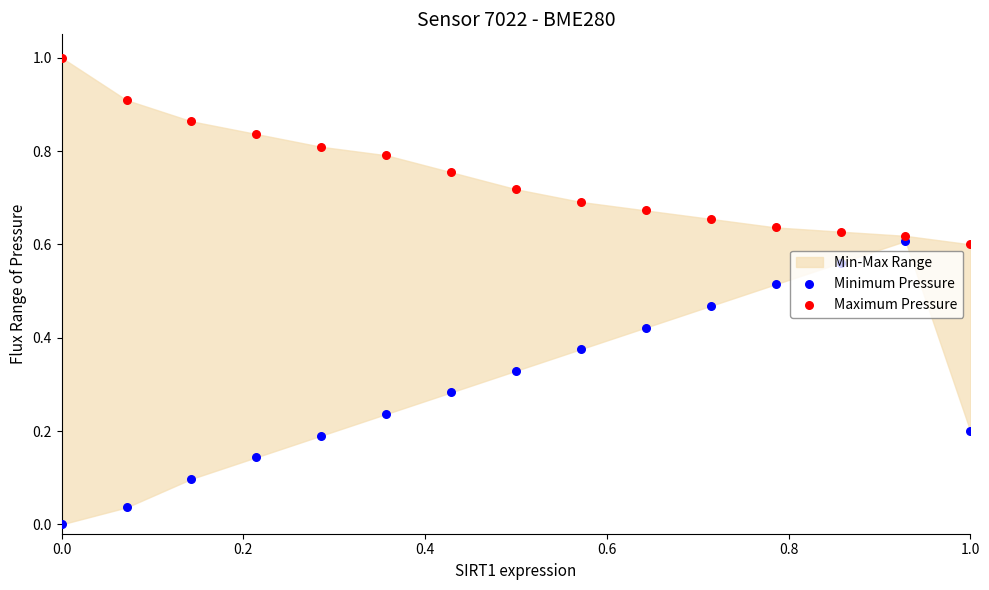

Which series contains the highest Y value?

Maximum Pressure